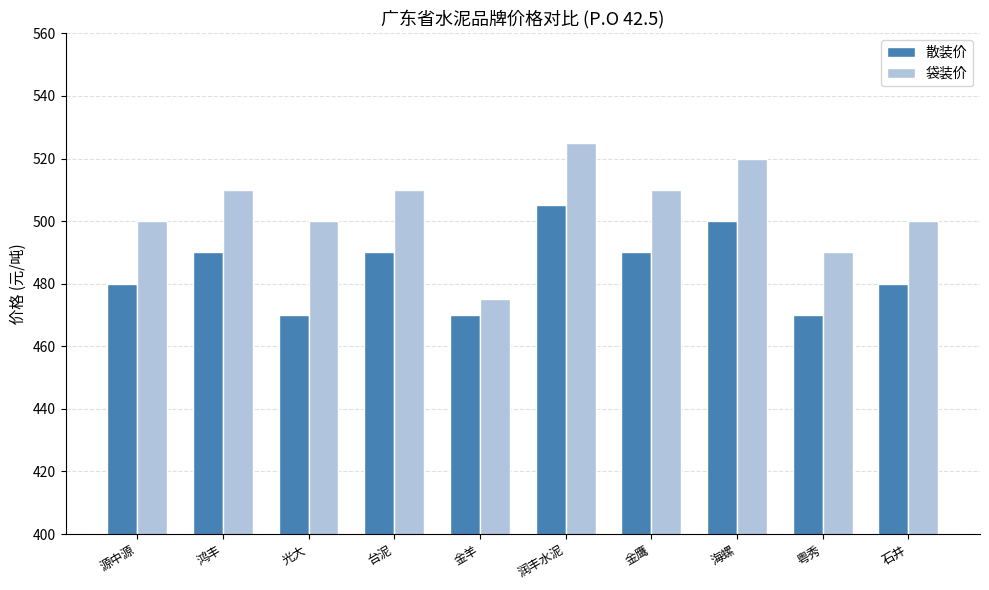

Which series has the largest range (max minus min)?

袋装价